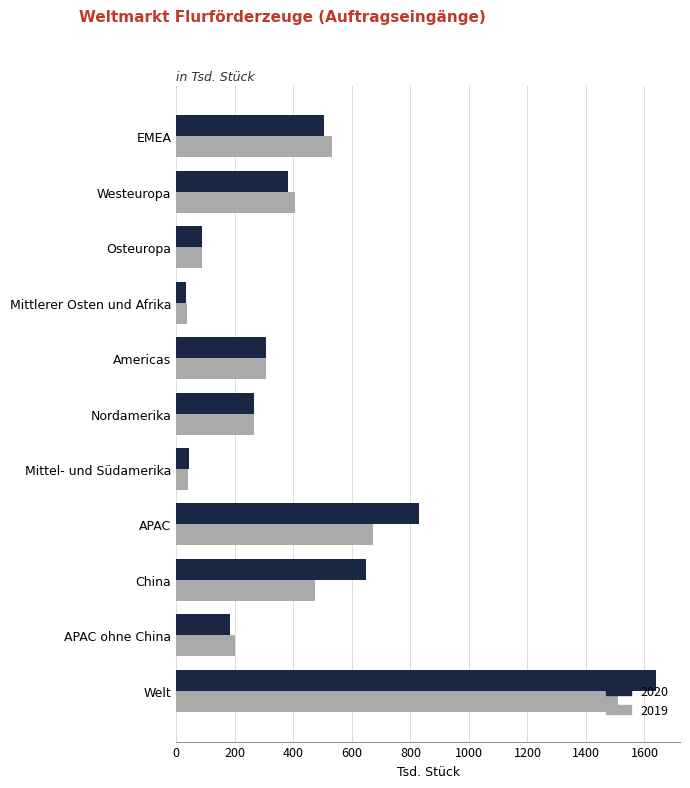

At how many categories does at least one series exceed 1157?

1